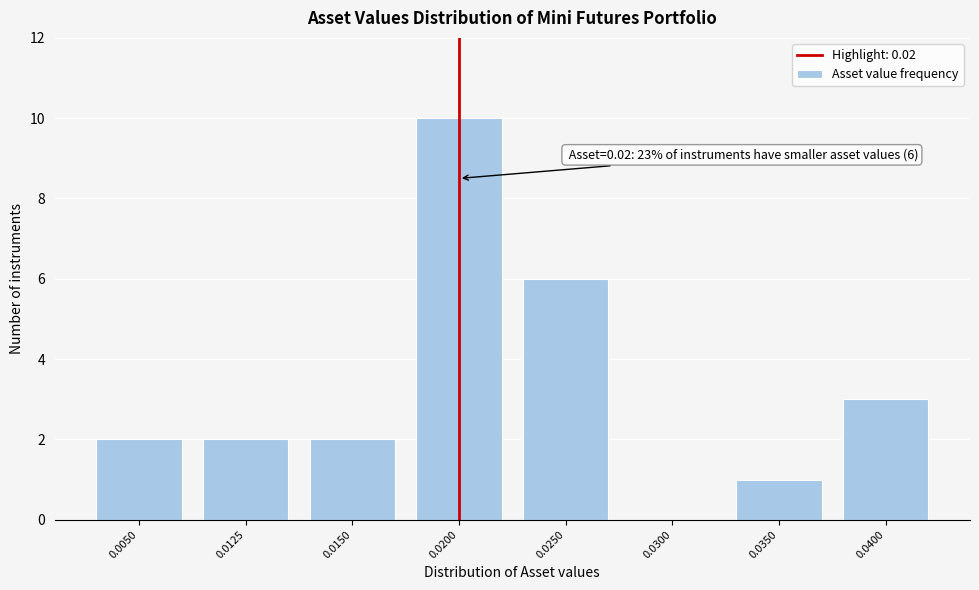

What is the maximum value shown in the chart?

10